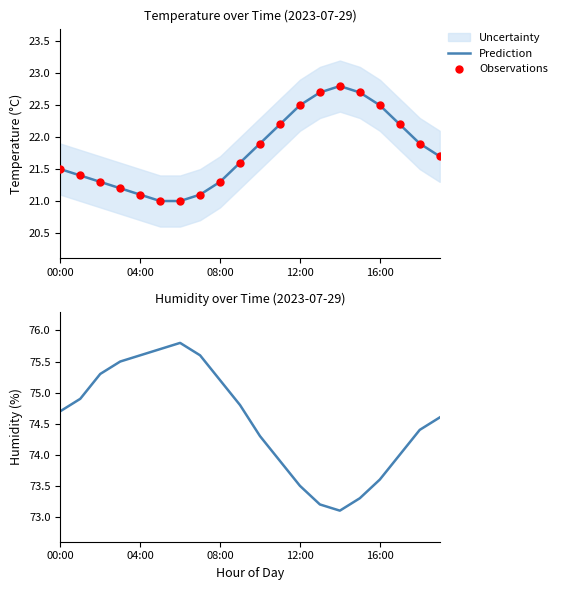

Which series has the widest spread of Y values?

humidity